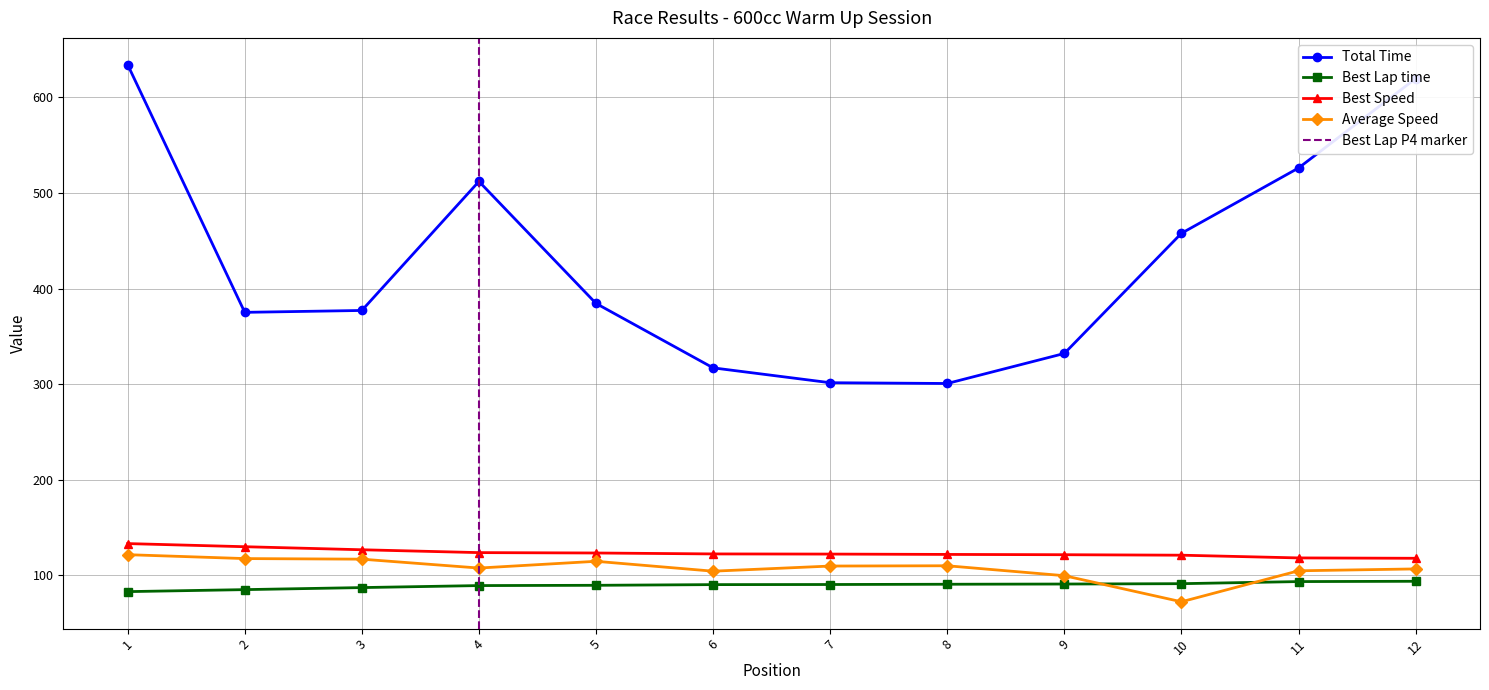

What is the difference between the maximum and second lowest values in the Best Lap time series?

8.7